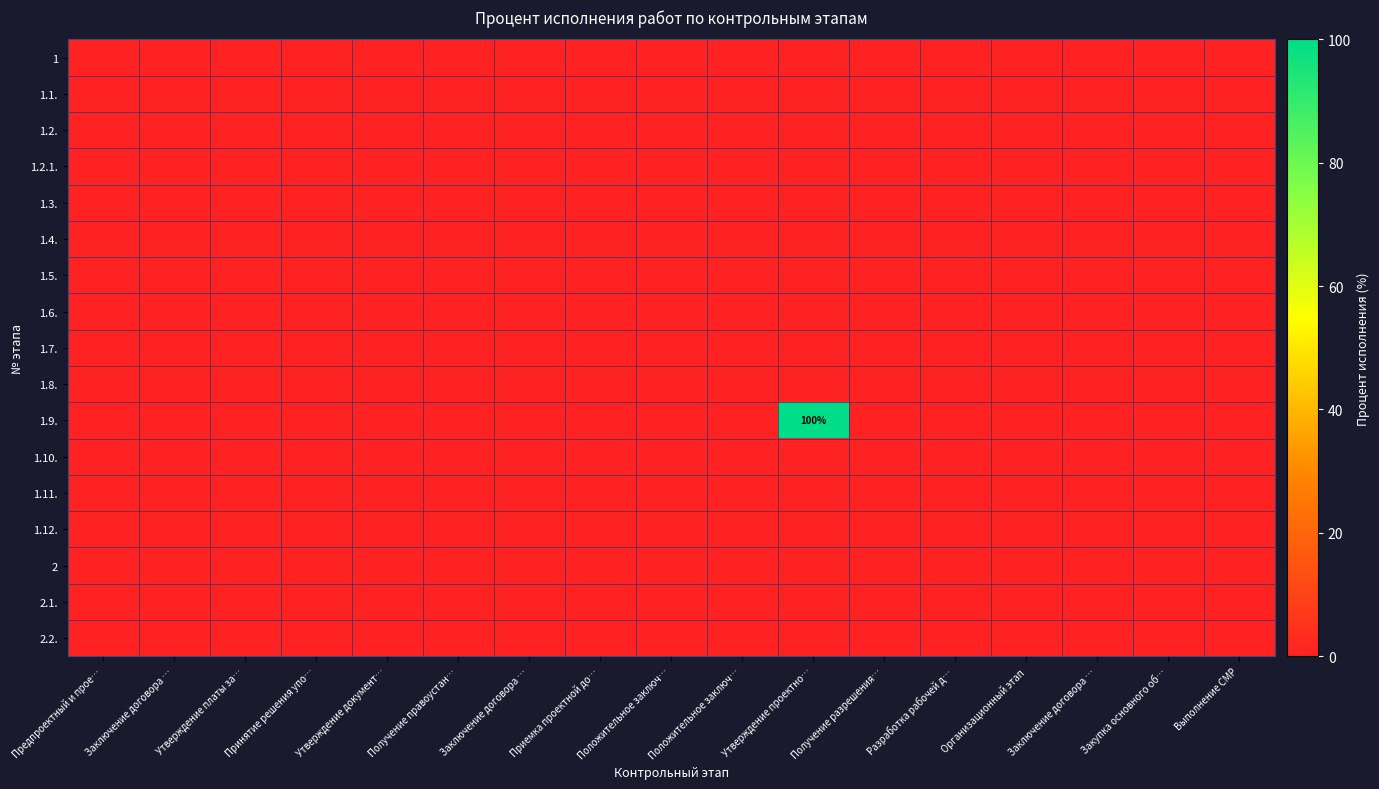

Where is 1.2. nearest to the value 0?

Предпроектный и прое…